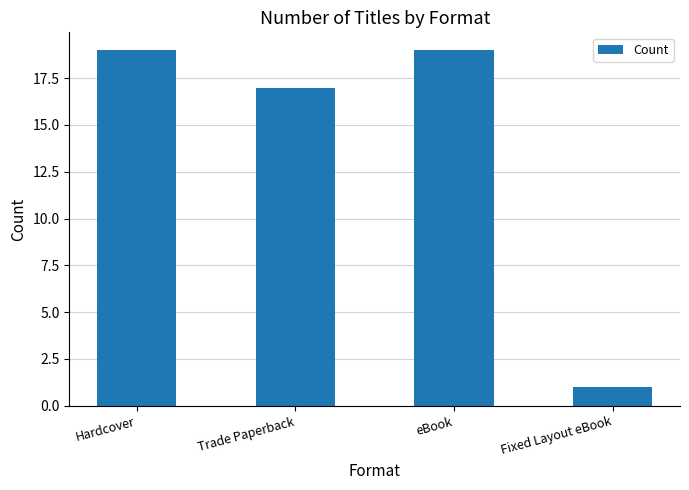

True or false: the data shows 31 at eBook.

False